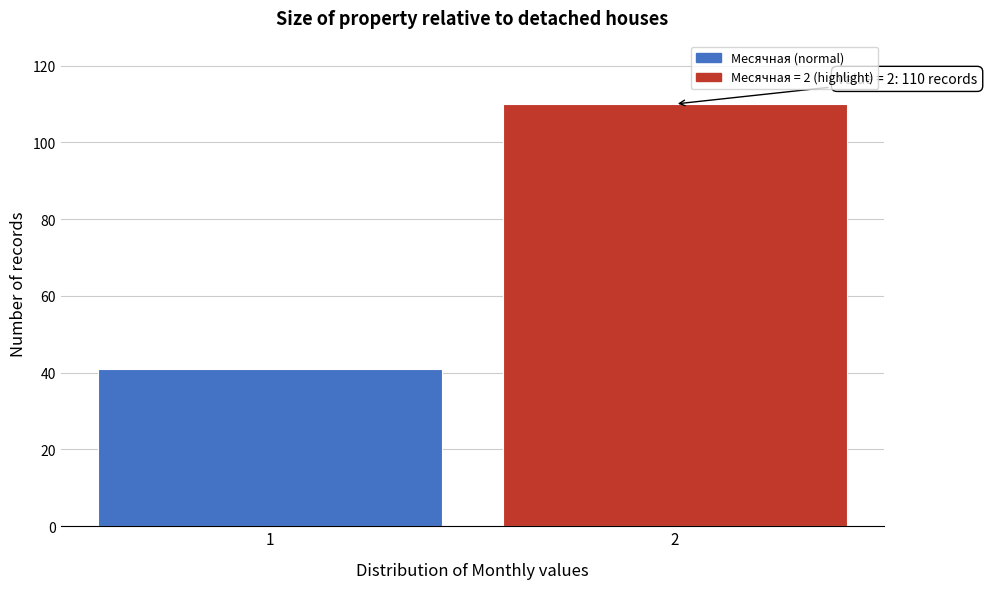

Reading left to right, list all the values displayed in this chart.

1=41	2=110